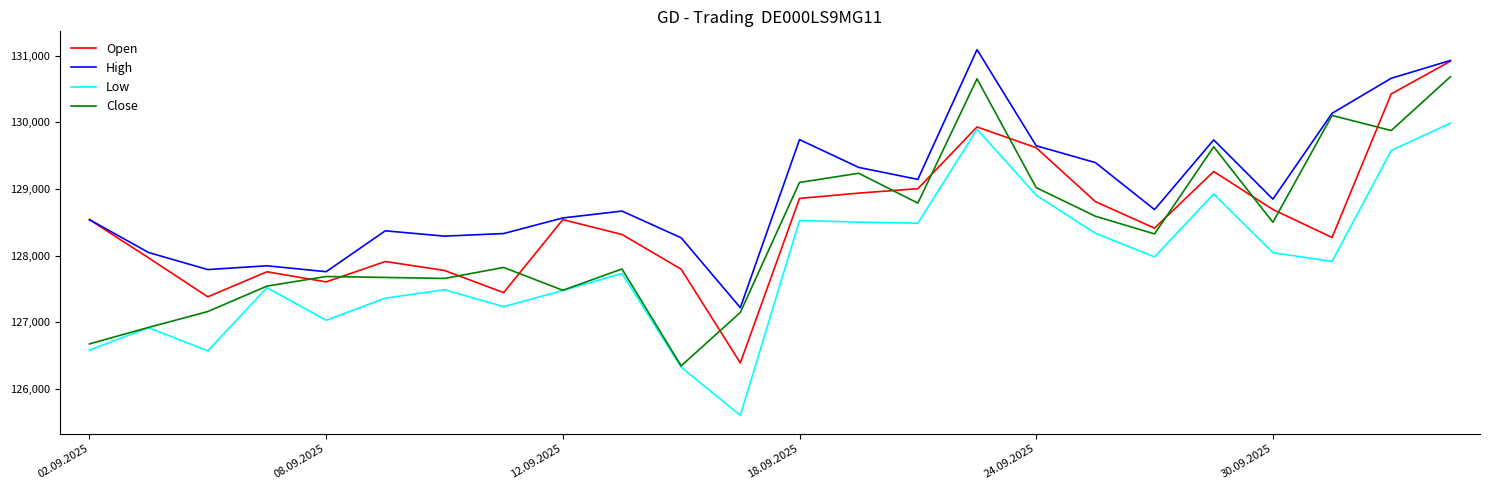

Which series ends up on top after the final intersection of Close and Open?

Open